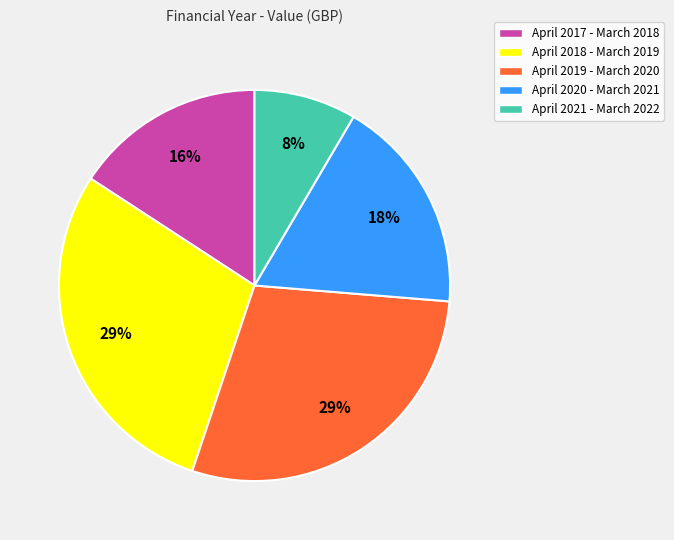

Do April 2017 - March 2018 and April 2018 - March 2019 together represent more than half of the pie?

No